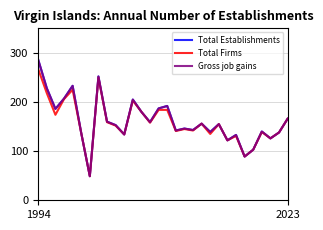

Where is the first local minimum for Total Firms?

2